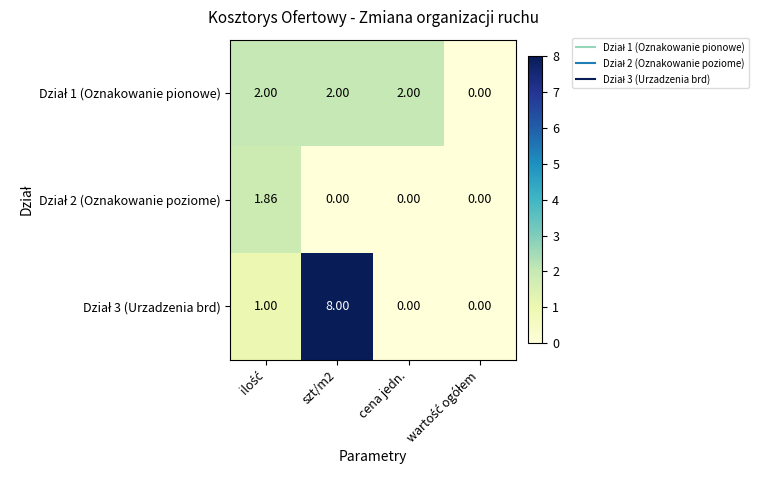

Count the number of data series in this chart.

3